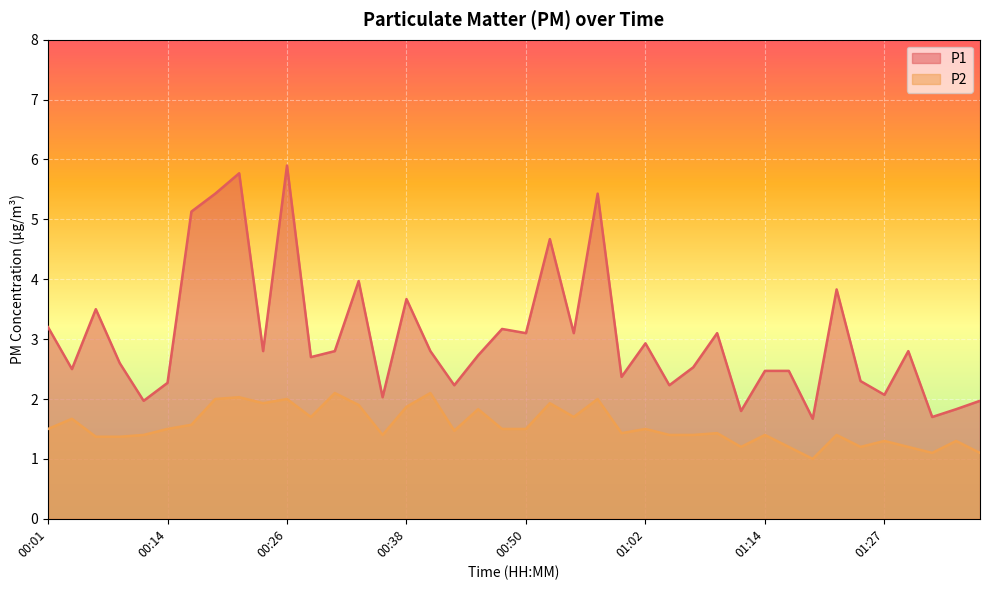

Which series changed the most between 00:11 and 00:57?

P1